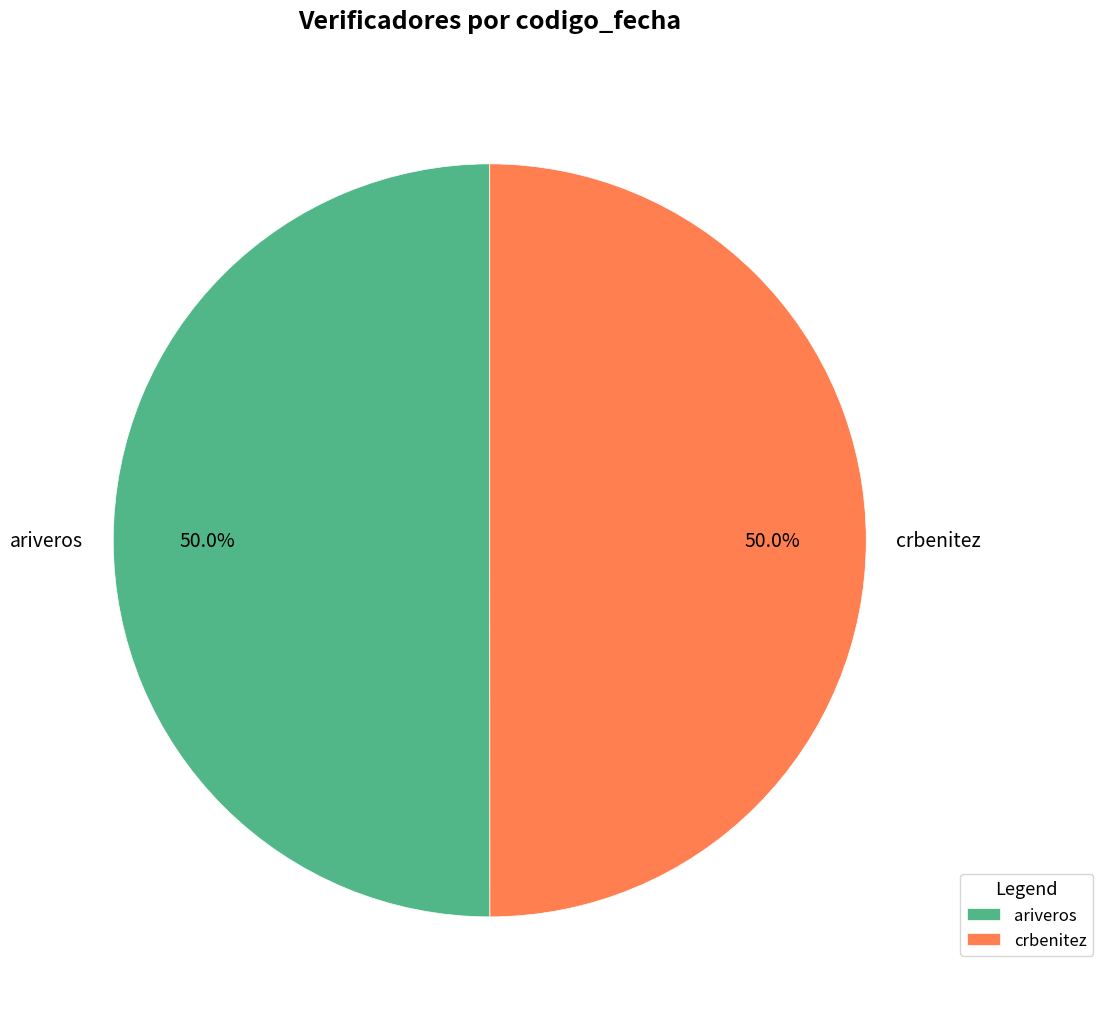

True or false: crbenitez accounts for 55% of the total.

False